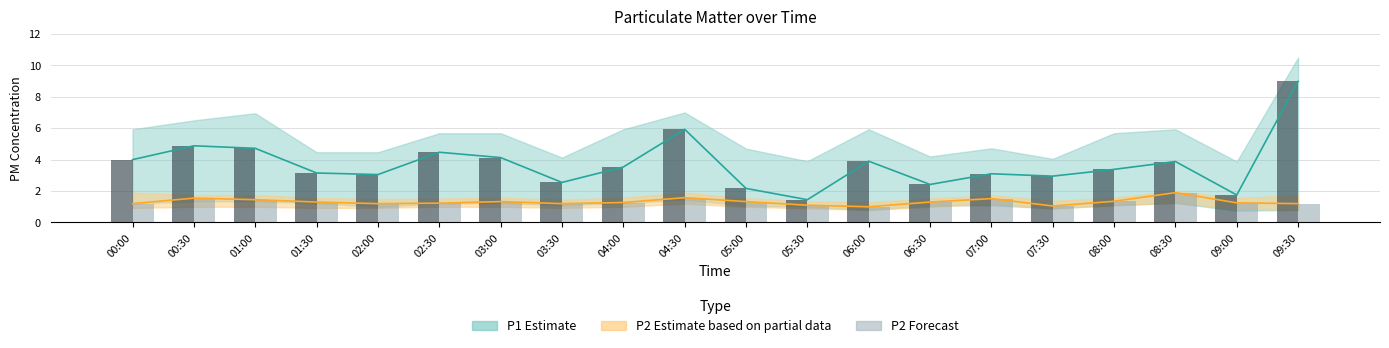

Reading right to left, list all the values displayed in this chart.

P1 (bar): 9.0	1.8	3.9	3.4	3.0	3.1	2.4	3.9	1.4	2.2	5.9	3.5	2.5	4.1	4.5	3.0	3.1	4.7	4.9	4.0
P2 (bar): 1.2	1.2	1.9	1.4	1.1	1.5	1.3	1.0	1.1	1.3	1.6	1.3	1.2	1.3	1.2	1.2	1.3	1.4	1.6	1.2